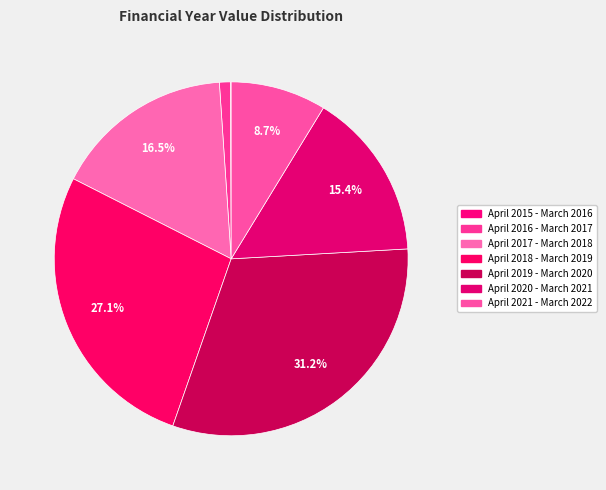

Is it true that April 2021 - March 2022 is 1% of the pie?

False